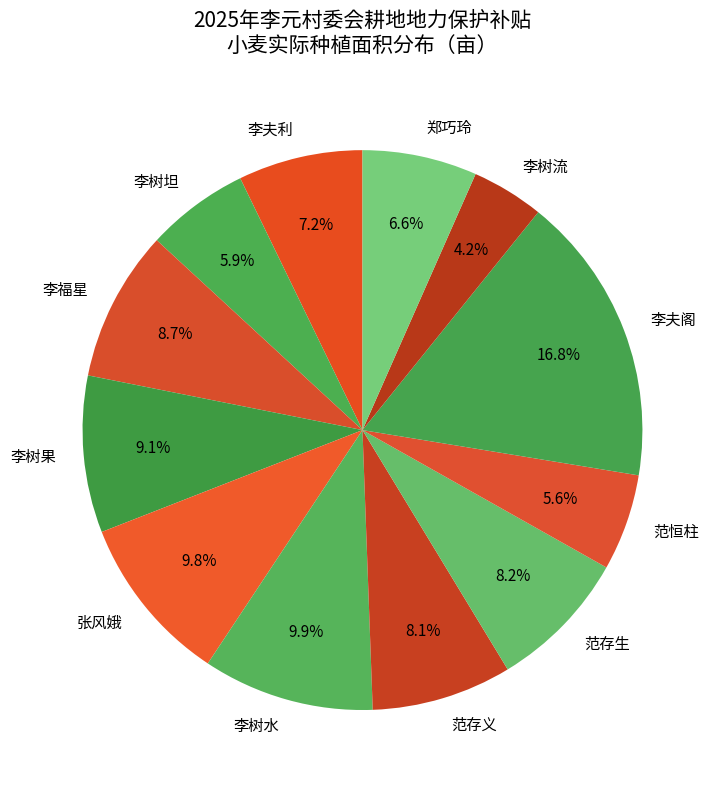

What is the ratio of the value at 范存义 to the value at 李树坦?

1.4